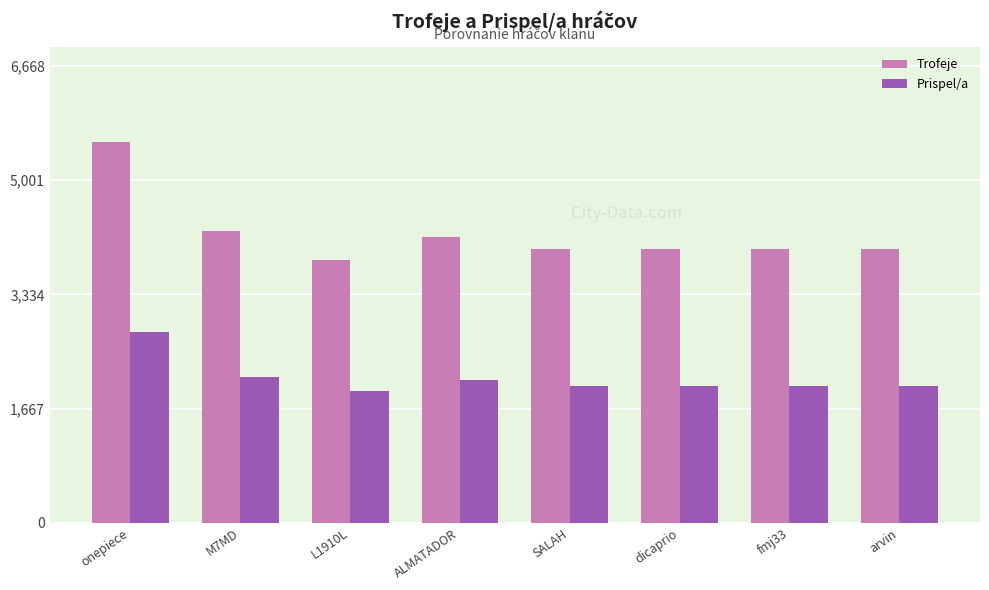

What position from the right is SALAH?

4